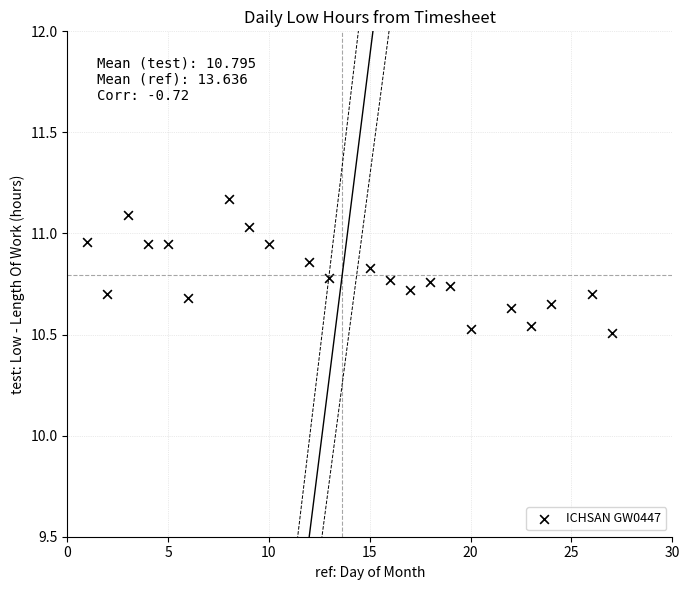

What is the range of Y values (max minus min)?

0.7